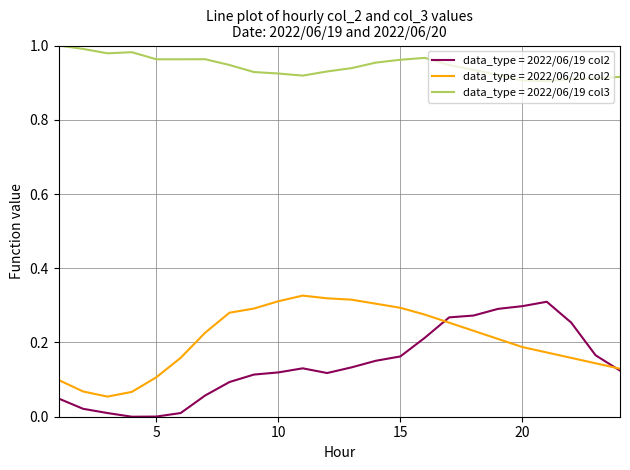

What are all the series names shown in the legend?

data_type = 2022/06/19 col2, data_type = 2022/06/20 col2, data_type = 2022/06/19 col3